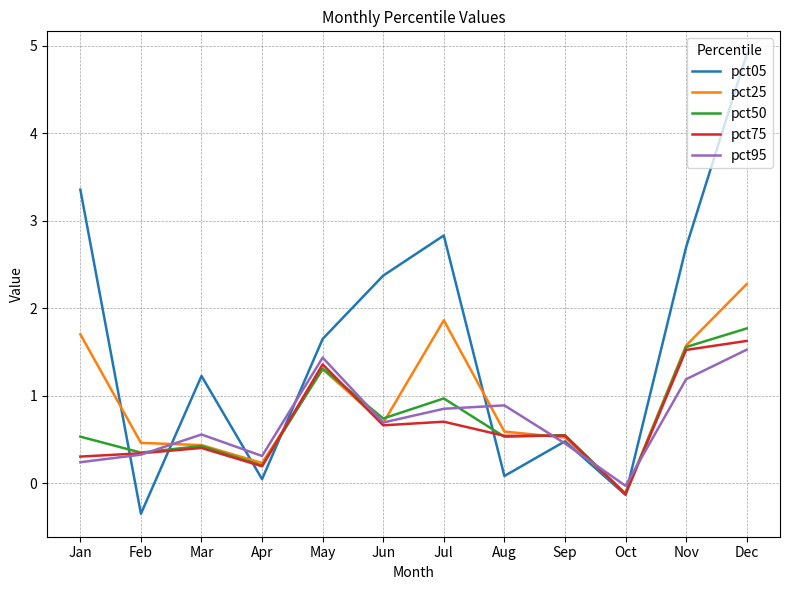

Is it true that pct25 equals 0.2 at Apr?

True